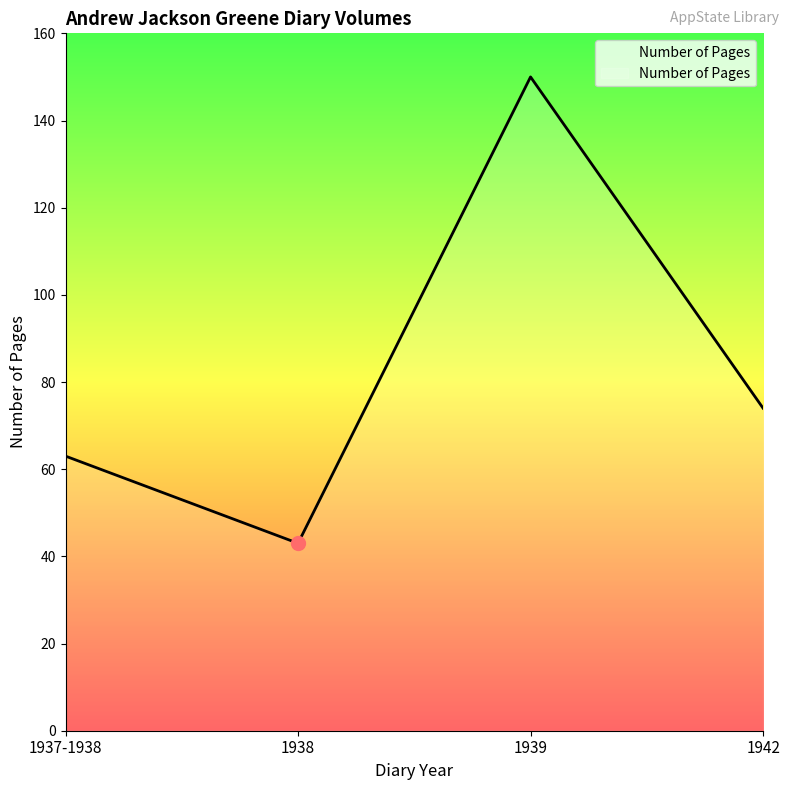

Rank the categories by value from highest to lowest.

1939, 1942, 1937-1938, 1938